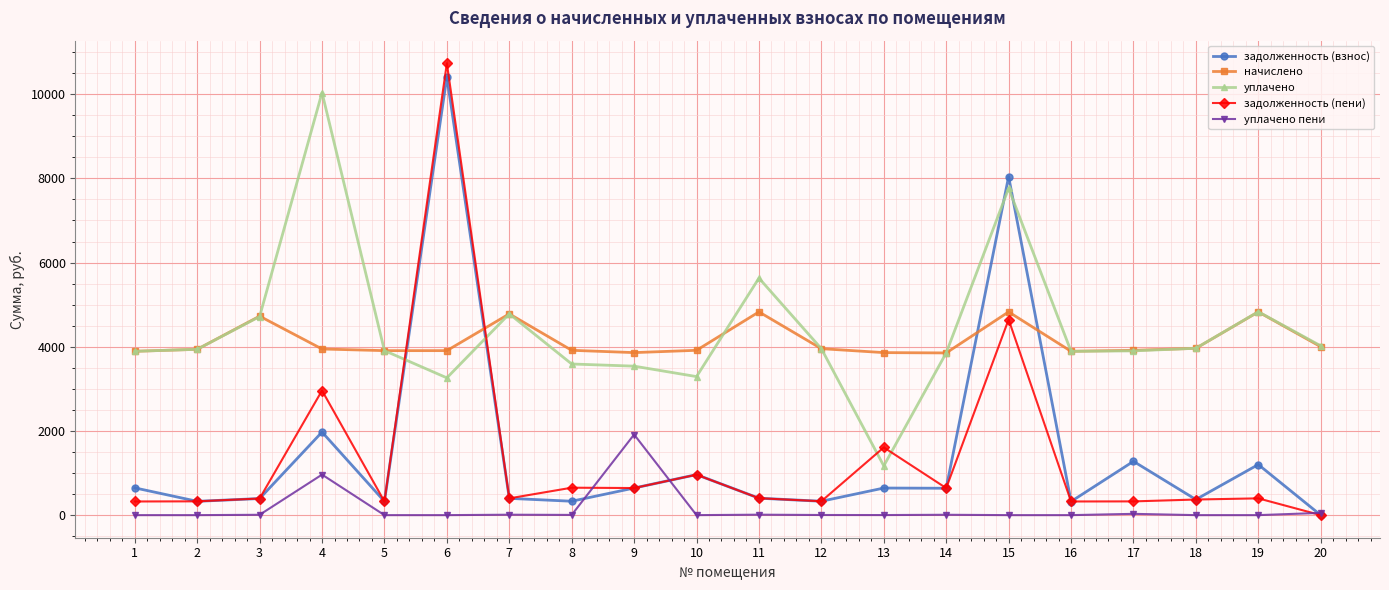

What is the difference between the уплачено пени values at 2 and 11?

10.6